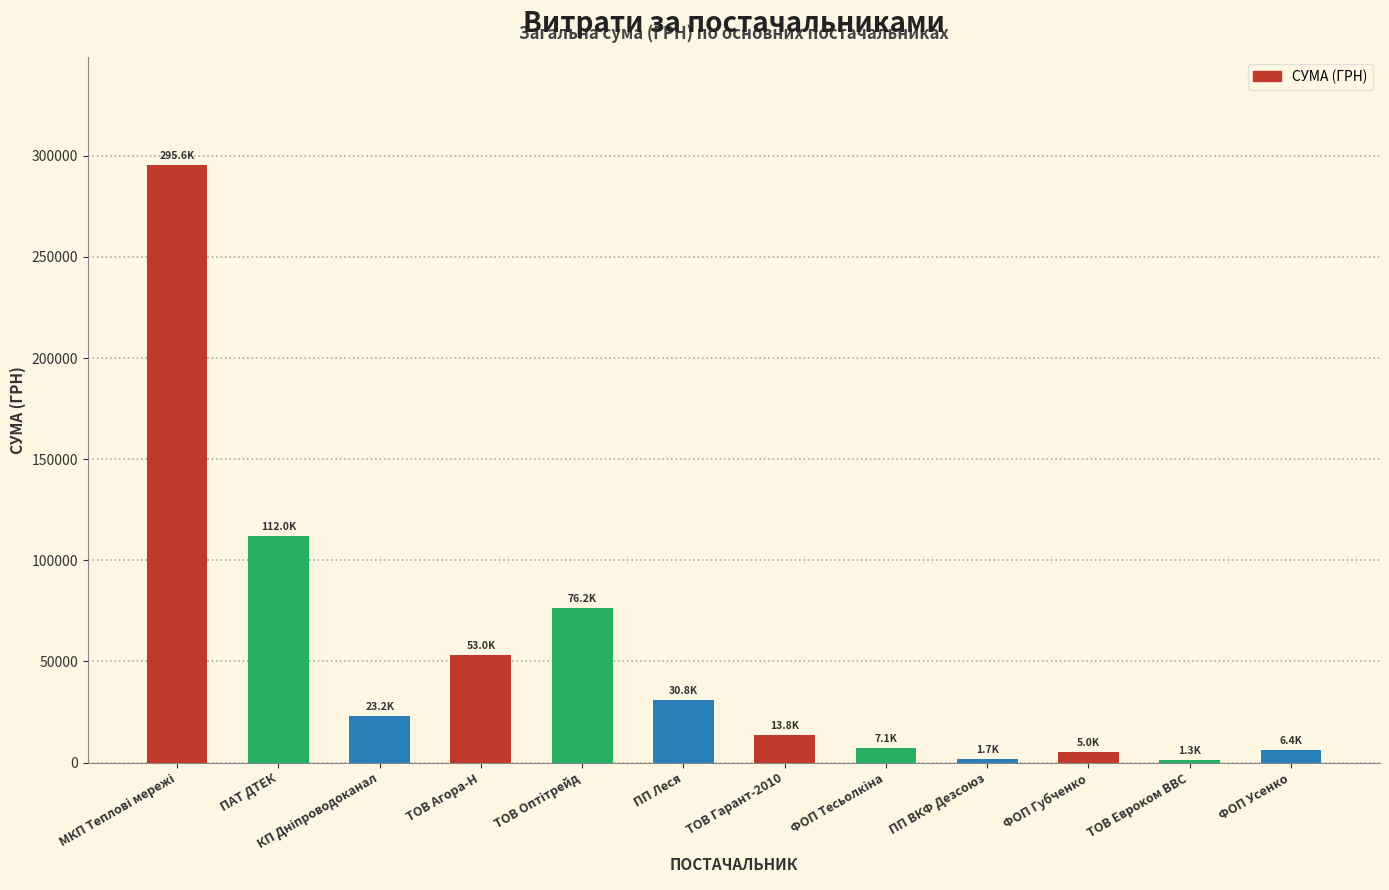

The chart shows a value of 30771.5 at ПП Леся. True or false?

True